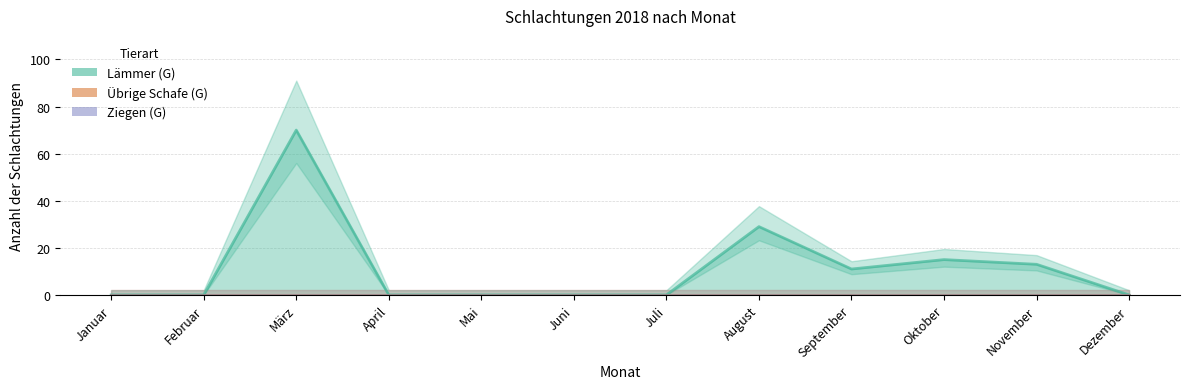

Which series has the widest spread of values?

Lämmer (G)